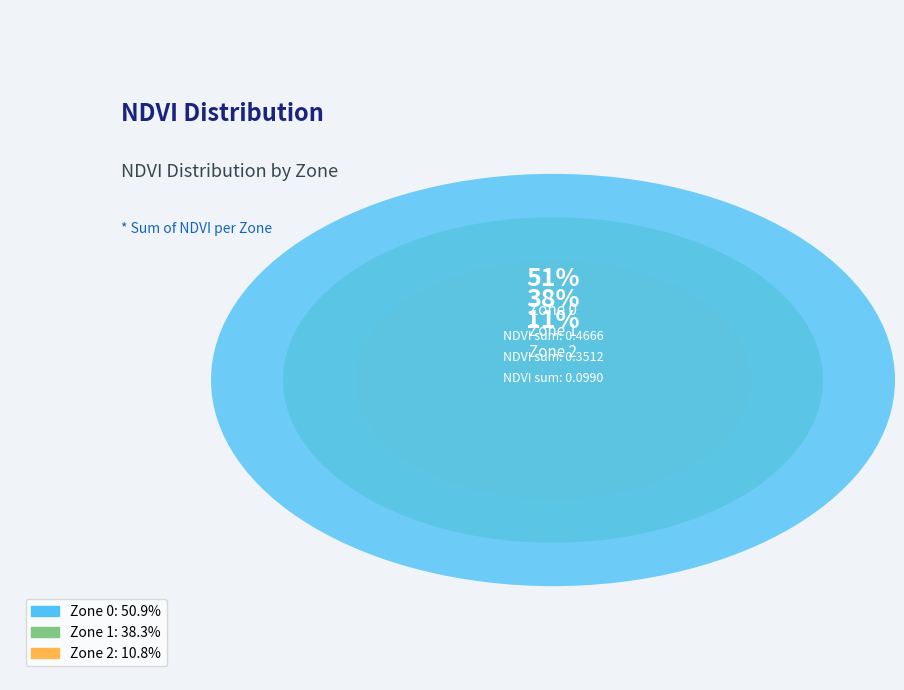

How much of the chart is everything except Zone 2?

89.2%